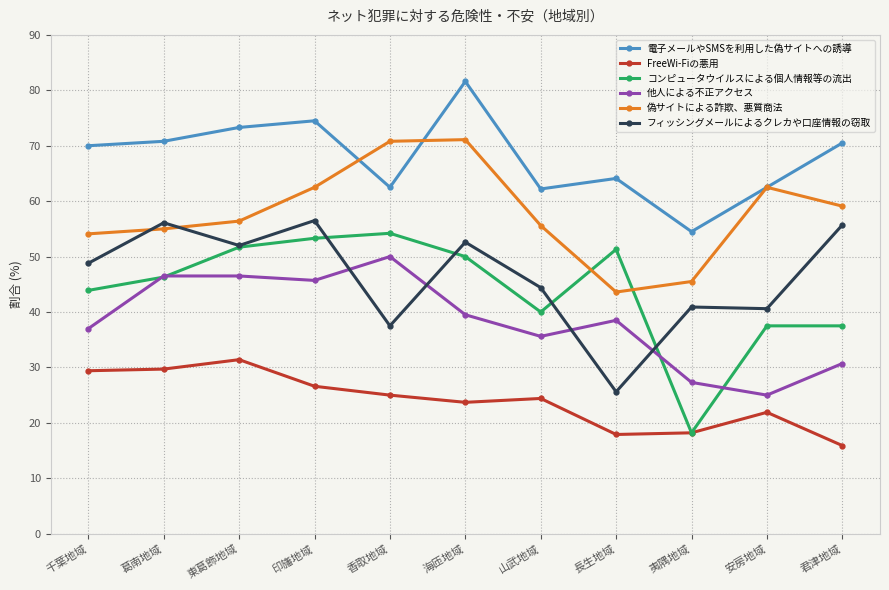

What is the approximate value of フィッシングメールによるクレカや口座情報の窃取 at 君津地域?

55.7